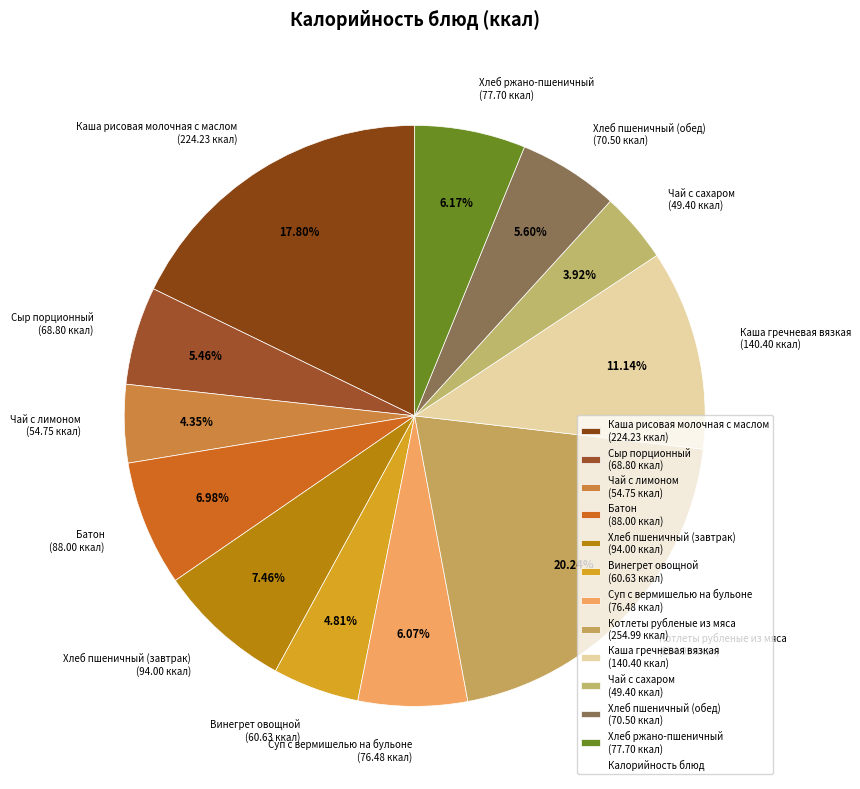

To the nearest percent, what percentage of the pie is Суп с вермишелью на бульоне?

6%